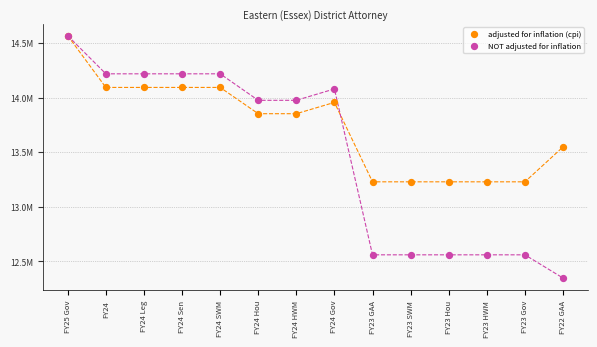

What are all the series names shown in the legend?

adjusted for inflation (cpi), NOT adjusted for inflation